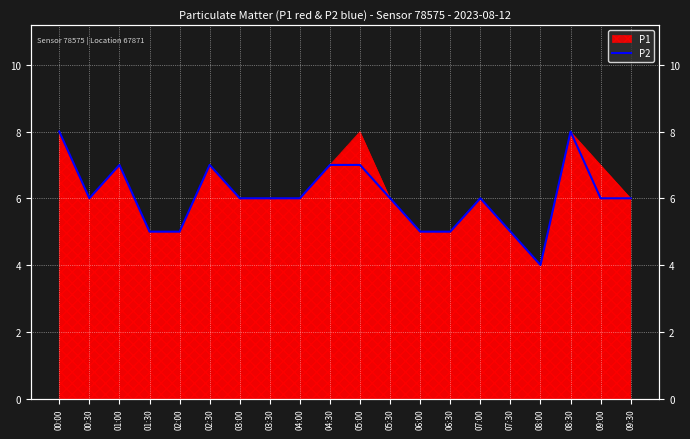

Is it true that the value at 07:30 is 8?

False